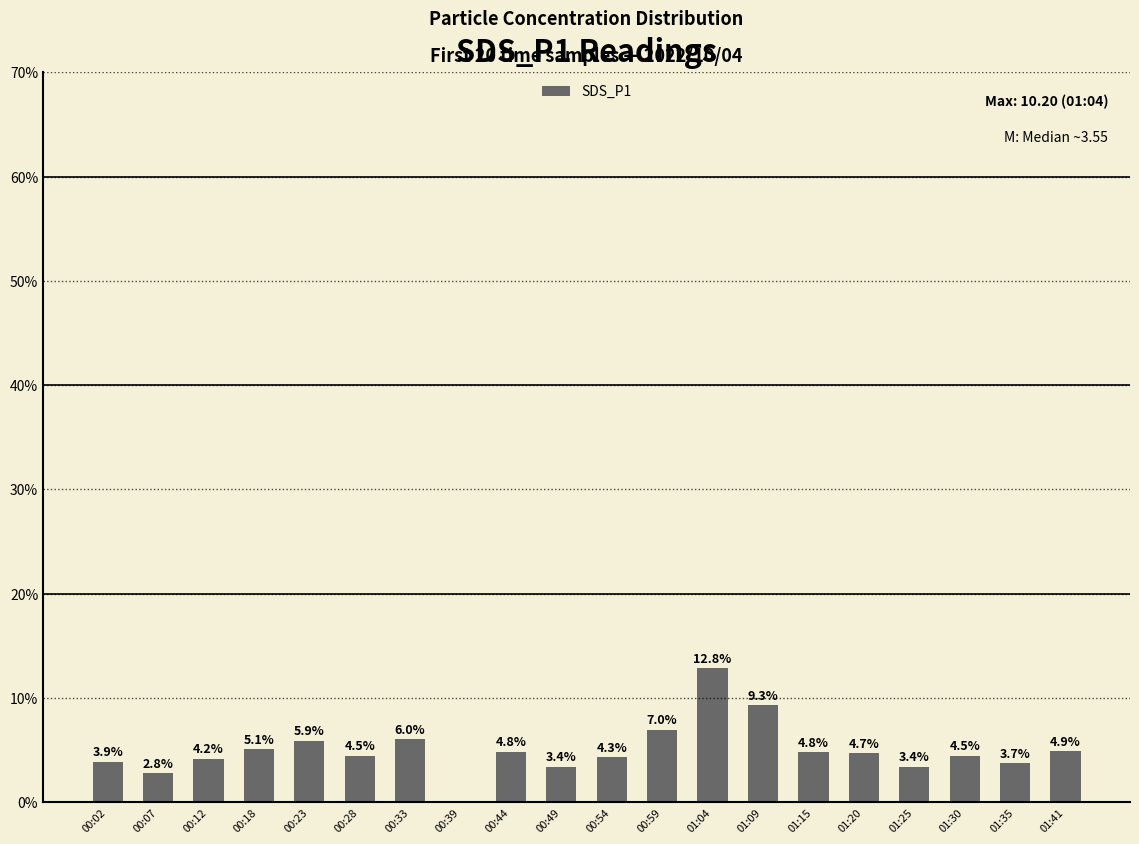

At which category does the chart reach its peak across all series?

01:04